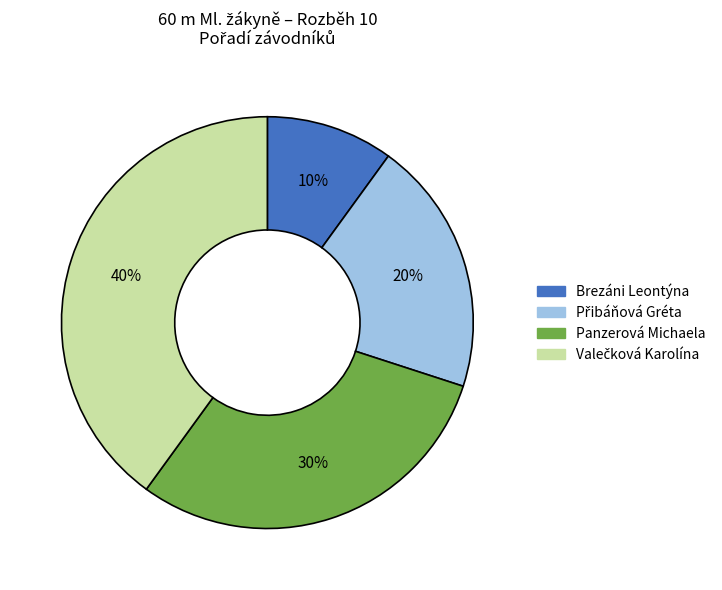

Count the number of slices in the pie.

4